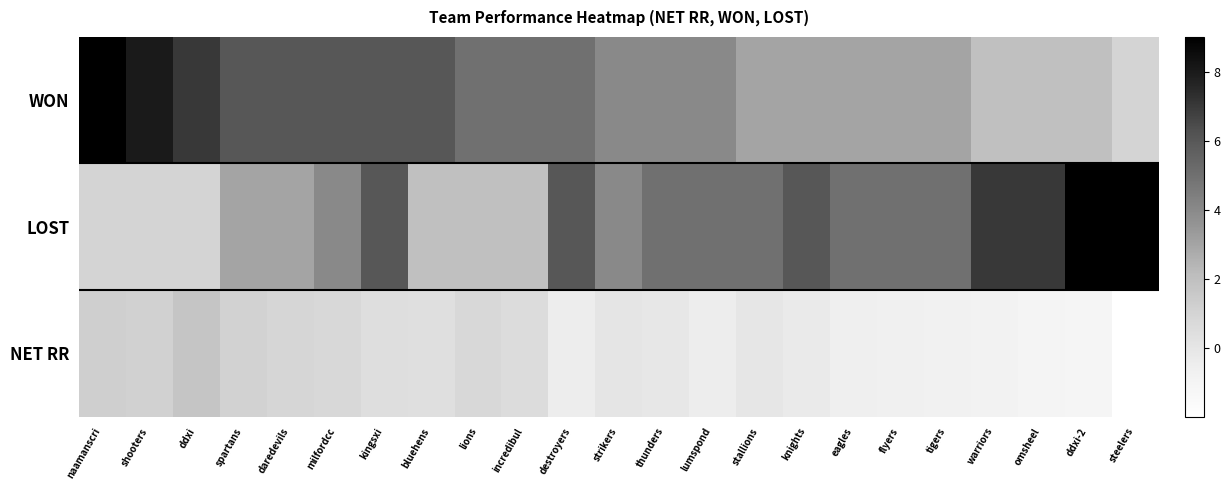

Which has a higher value, daredevils or naamanscri?

naamanscri